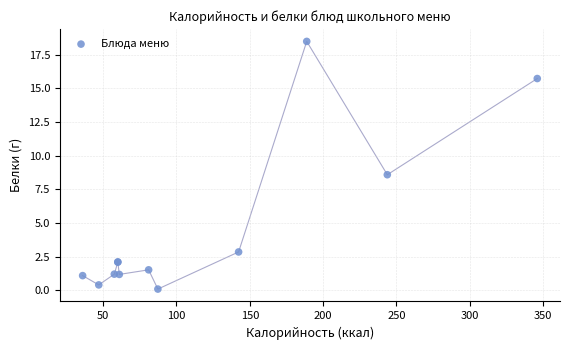

What Y value in the scatter plot is closest to 9?

8.6